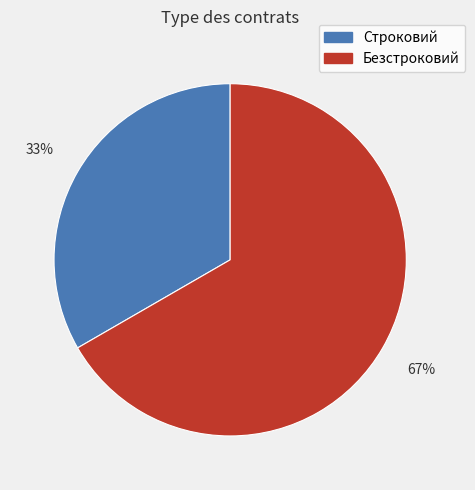

Is it true that Строковий is 24% of the pie?

False